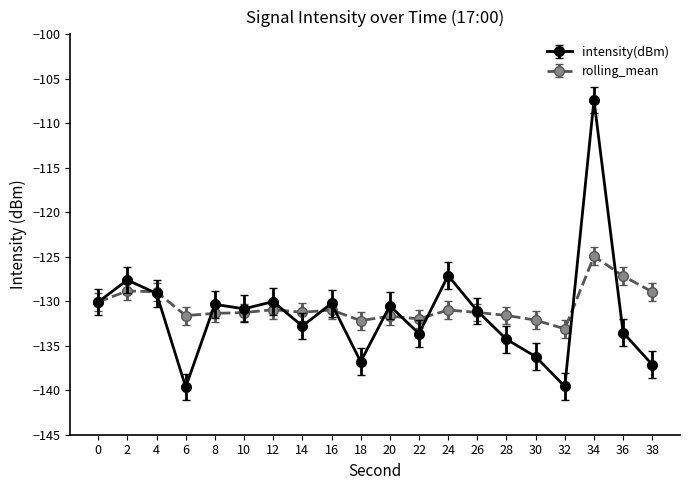

Which category has the highest value in the intensity(dBm) series?

34